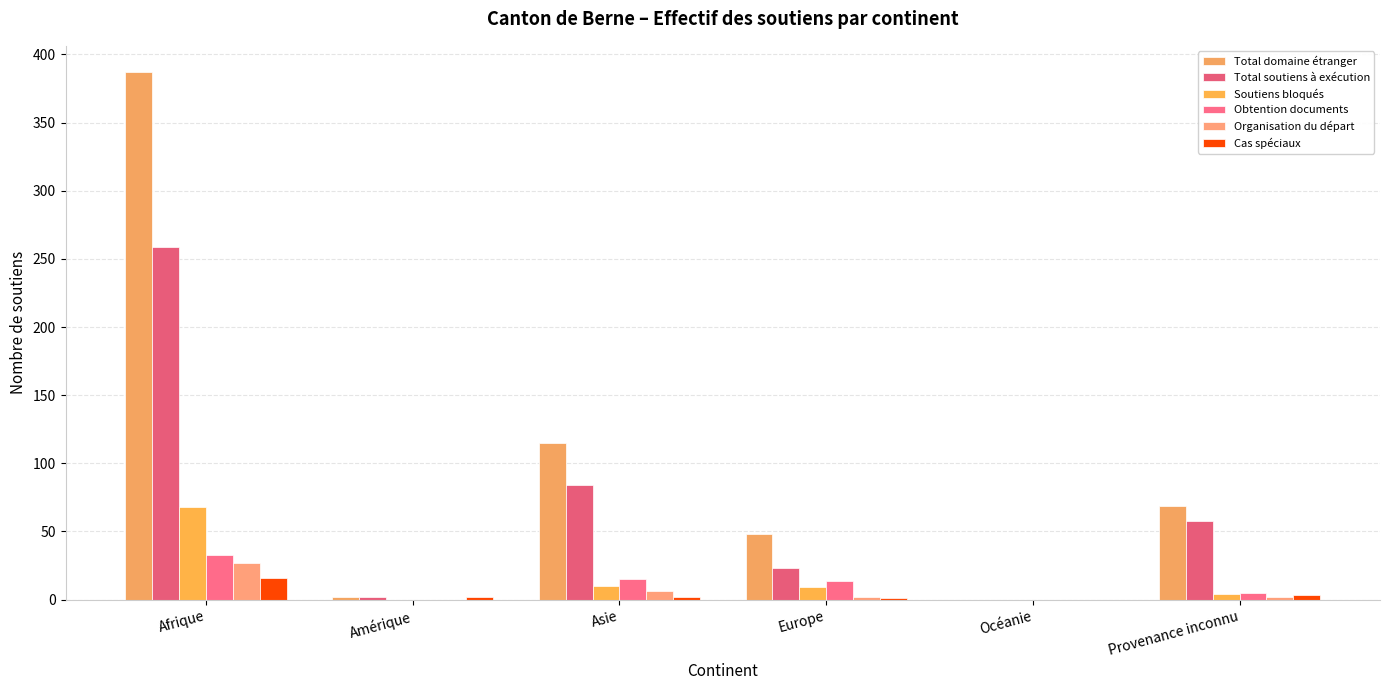

The value of Total domaine étranger at Amérique is 2. True or false?

True